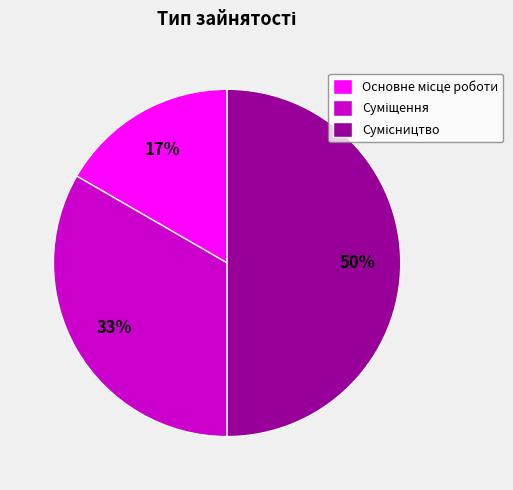

To the nearest percent, what is the average slice percentage?

33%